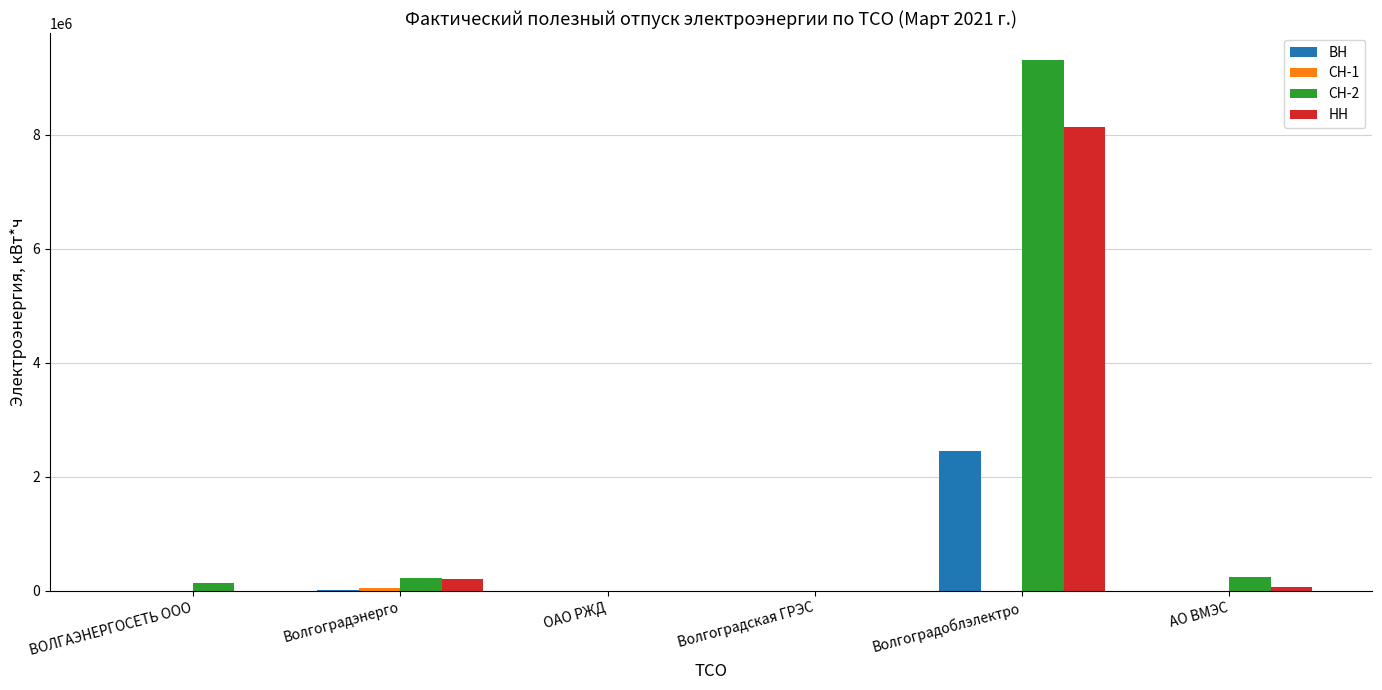

At which category does the chart reach its peak across all series?

Волгоградоблэлектро